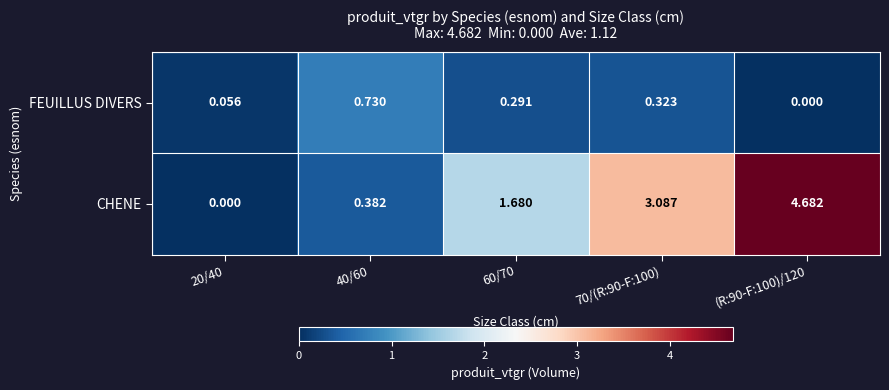

Which series has the largest total across all categories?

CHENE